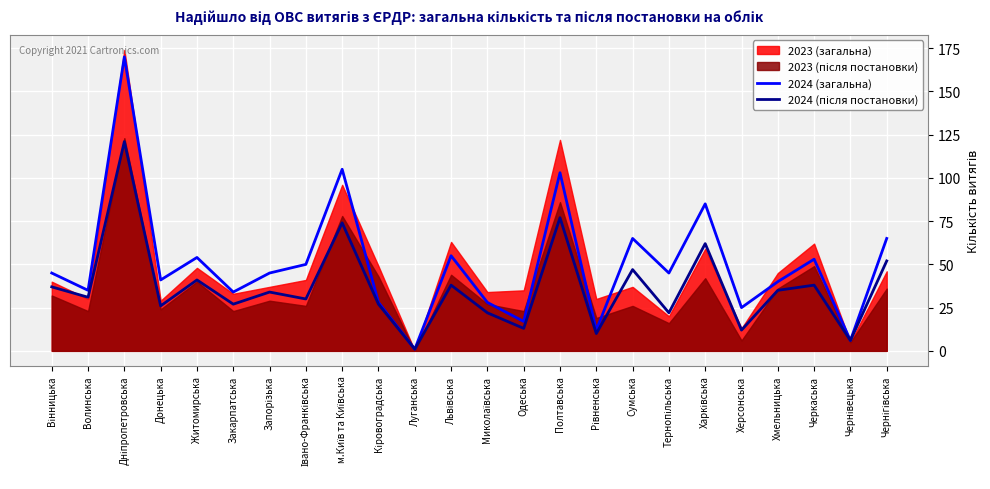

How many interior local valleys does the 2024 (після постановки) series have?

10